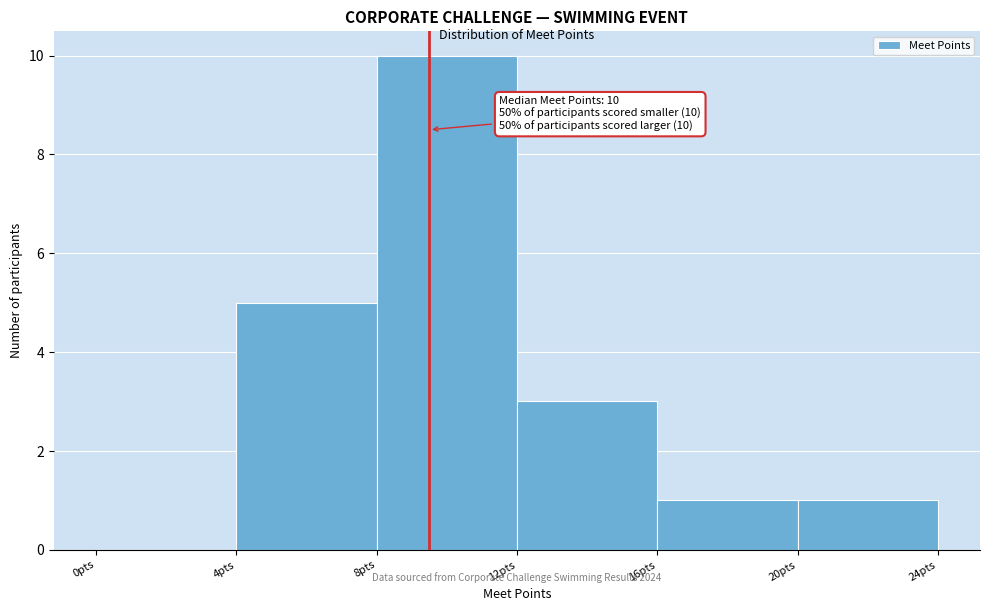

Over which range of the x-axis is the bar tallest?

8 to 12